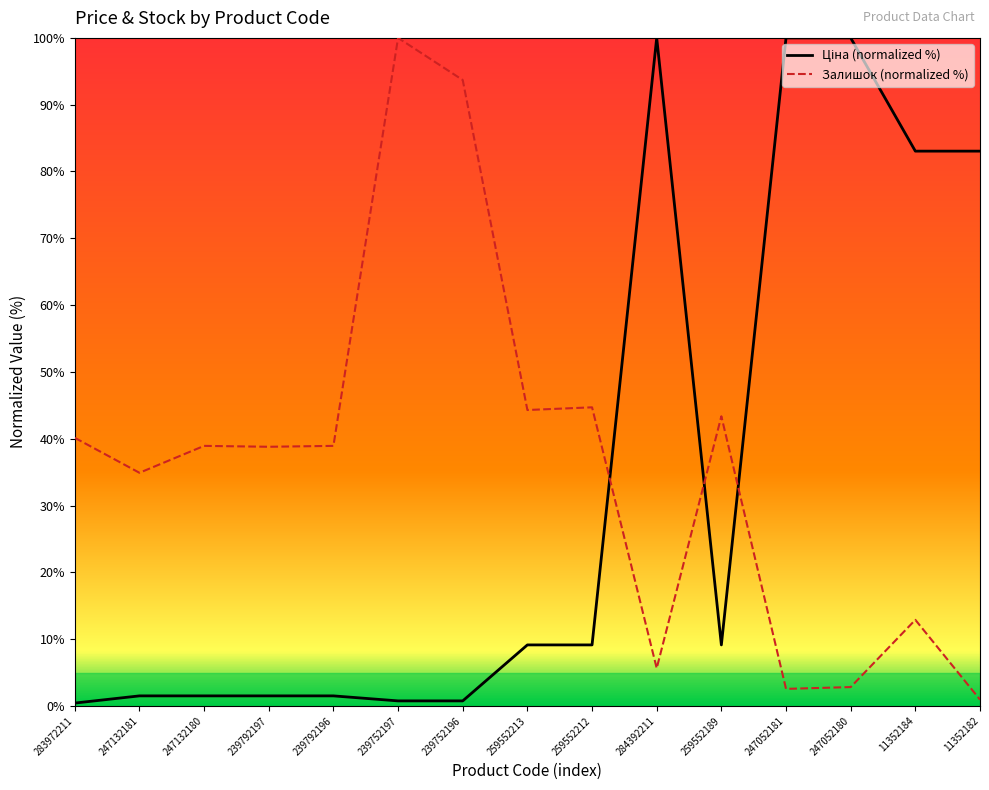

Which series has the largest total across all categories?

Залишок (normalized %)